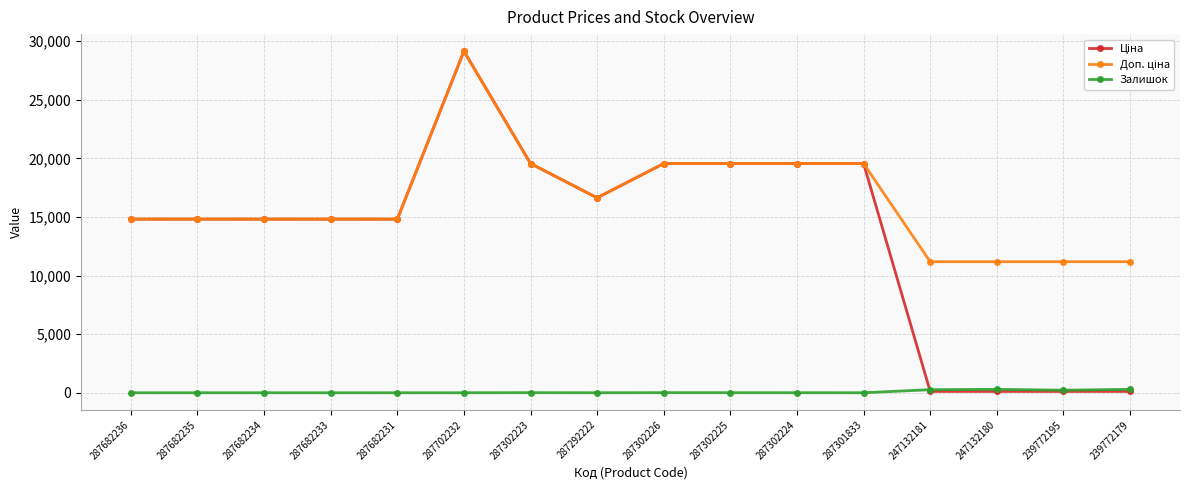

The Залишок series shows 0.0 at 287682234. True or false?

True